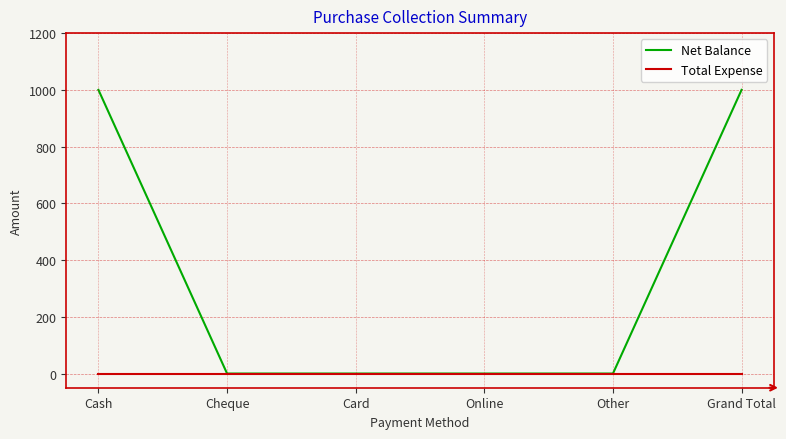

Which series has the widest spread of values?

Net Balance